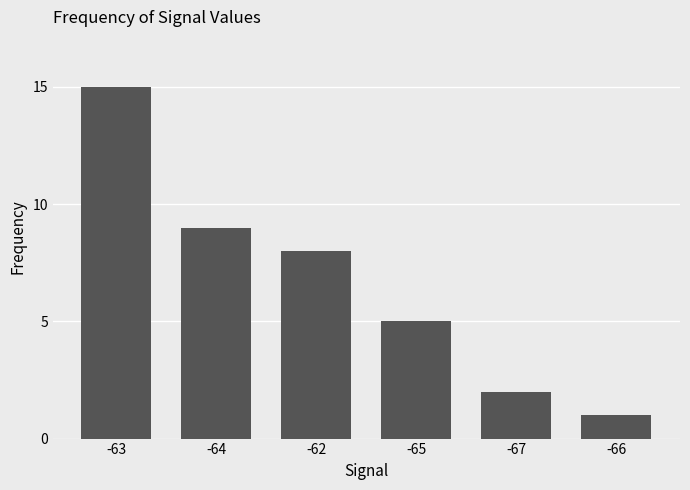

How many series are shown in this chart?

1